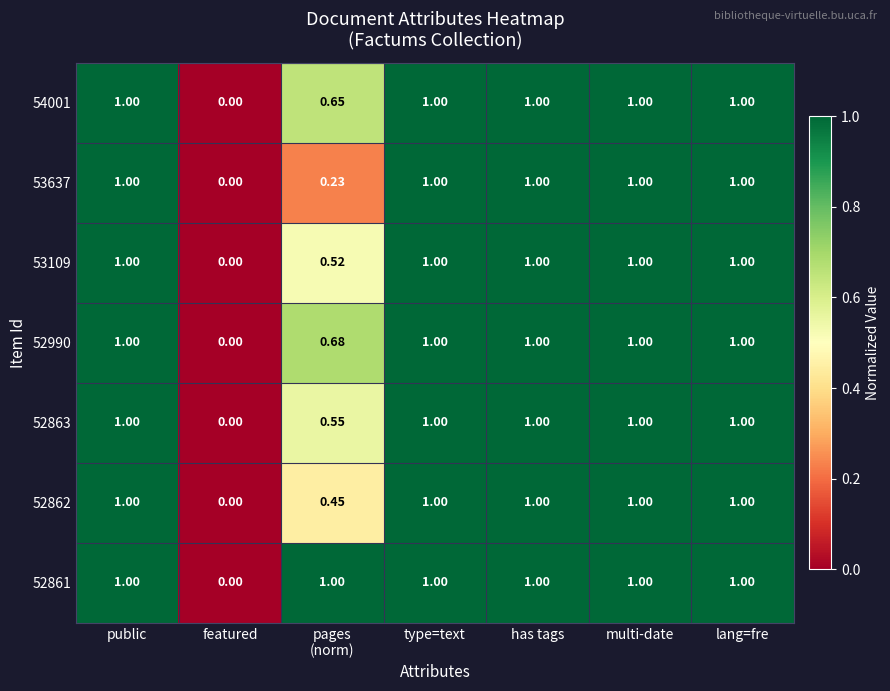

At which label is 52861 closest to 0?

featured